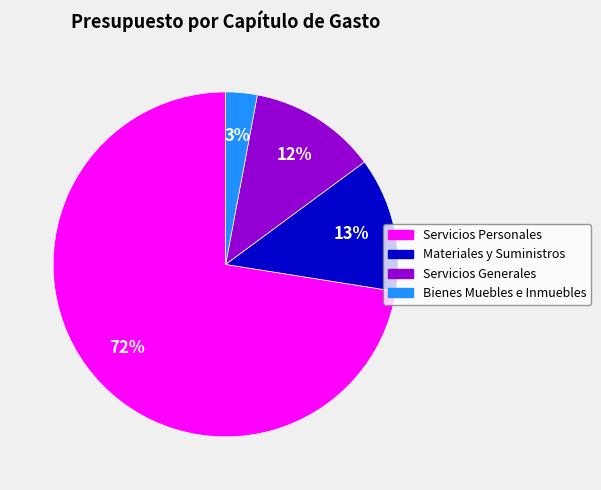

True or false: Servicios Personales accounts for 72% of the total.

True